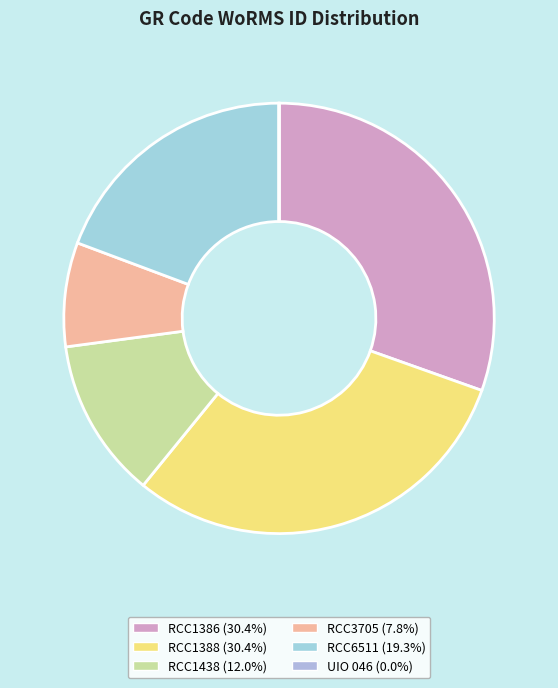

True or false: RCC3705 accounts for 18% of the total.

False